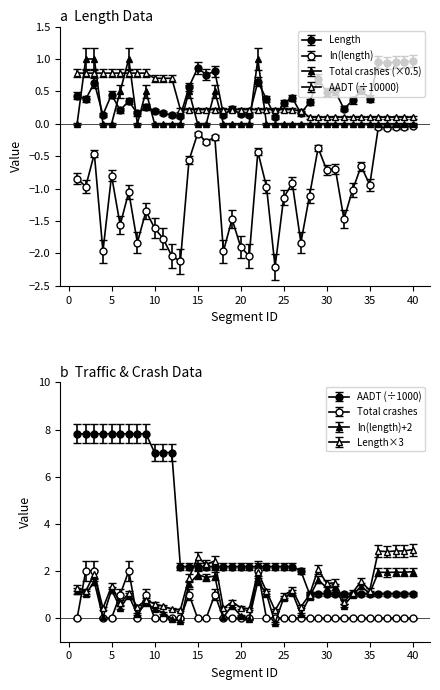

What is the total value across all series at 37?

1.0